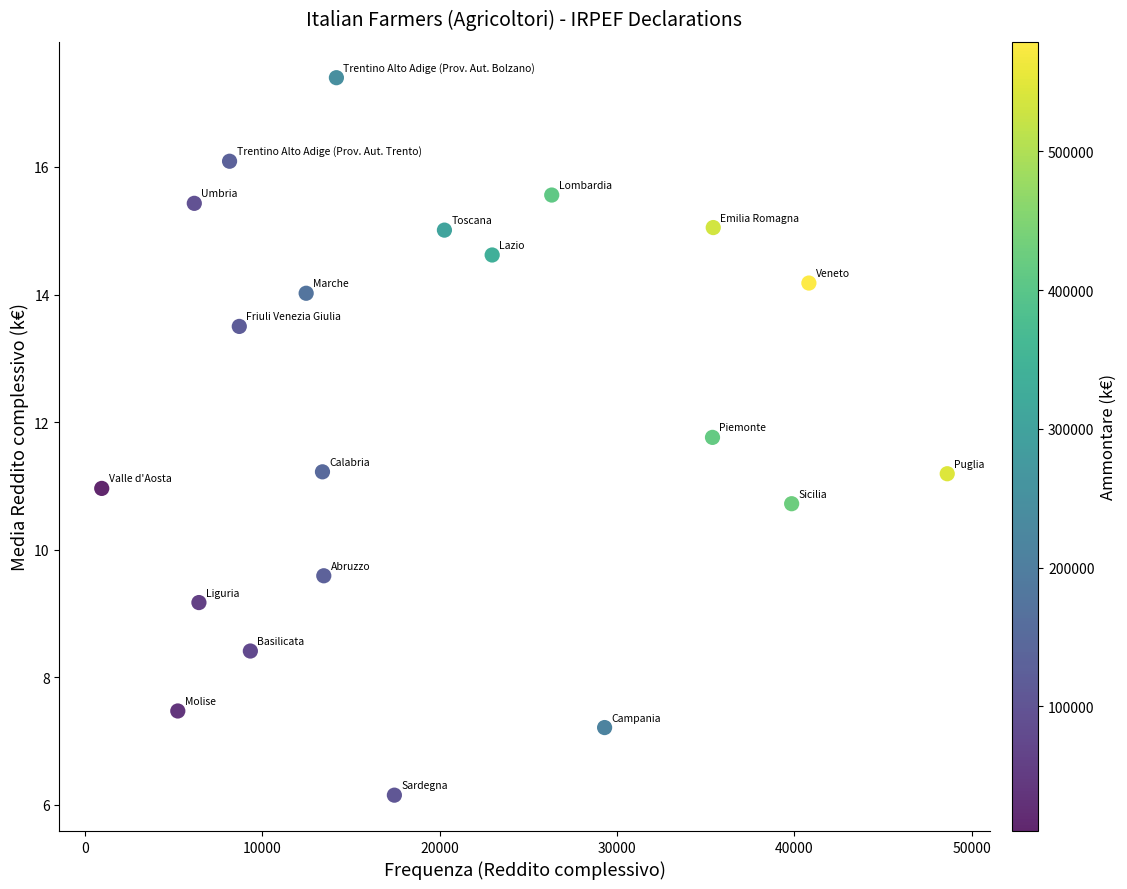

What is the range of X values (max minus min)?

47692.0